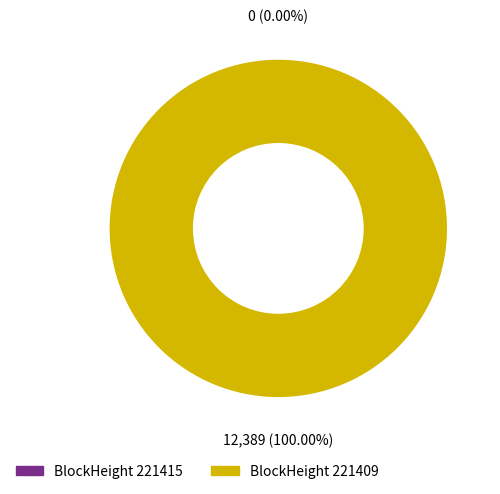

Is there a majority slice in this chart?

Yes